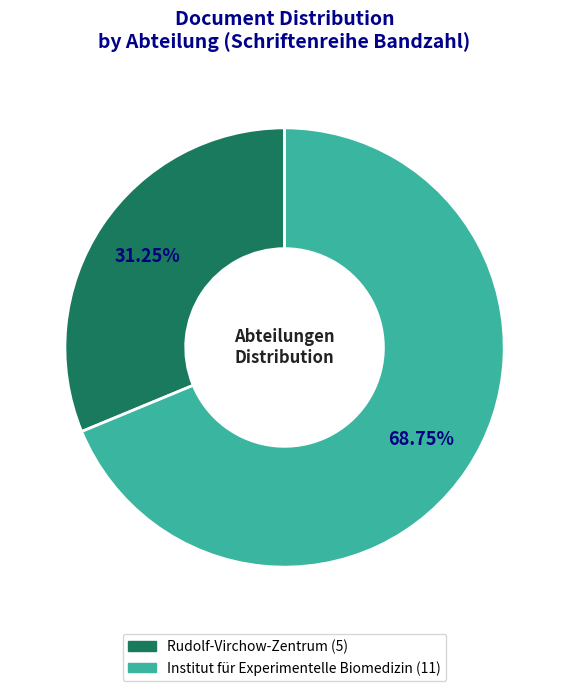

True or false: Rudolf-Virchow-Zentrum accounts for 31% of the total.

True